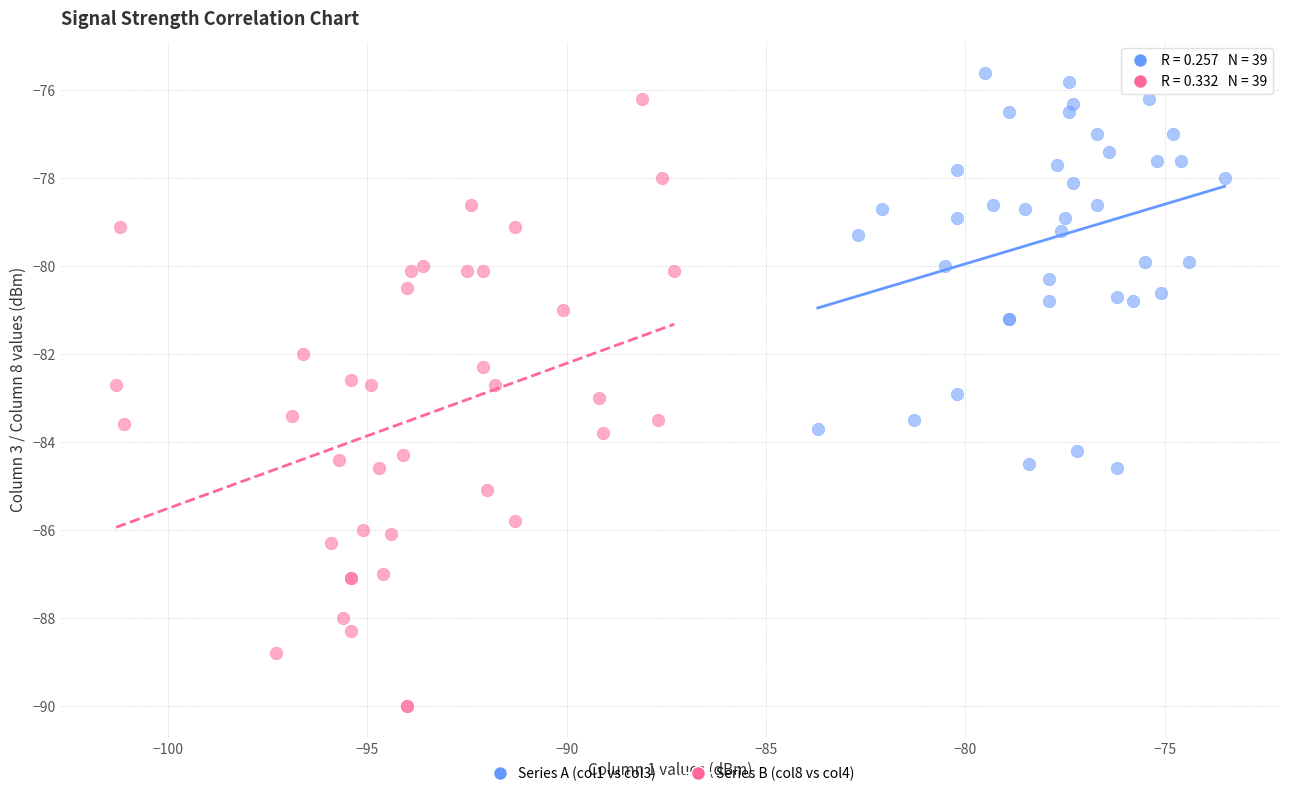

Which series has the widest spread of Y values?

Series B (col8 vs col4)